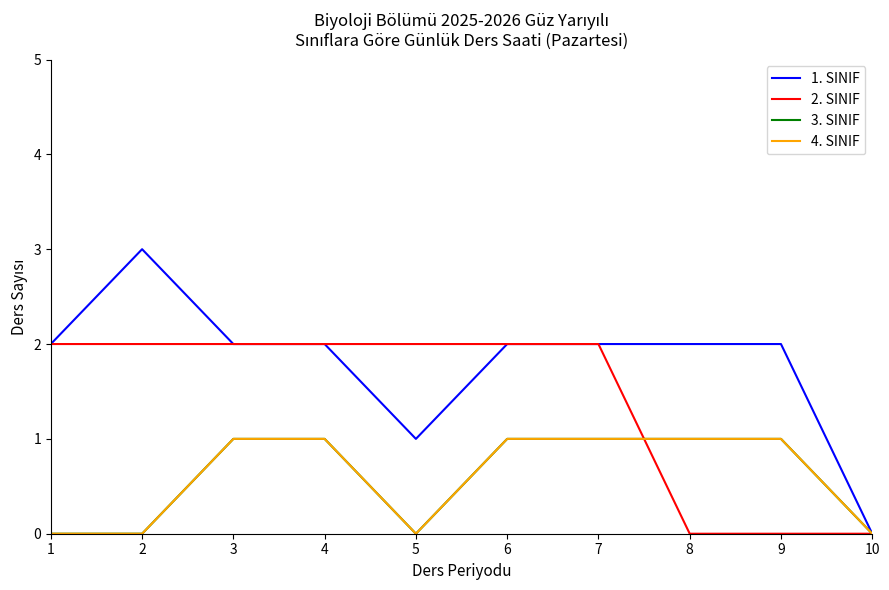

Does the chart have visible grid lines?

No